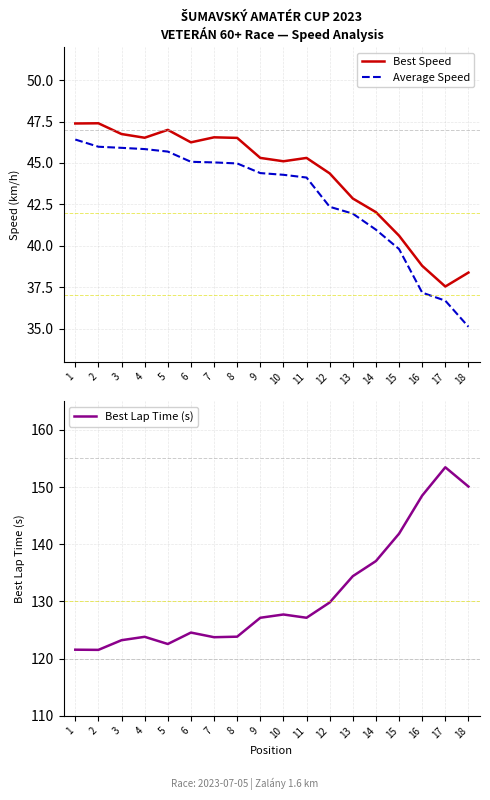

Count the number of data series in this chart.

3